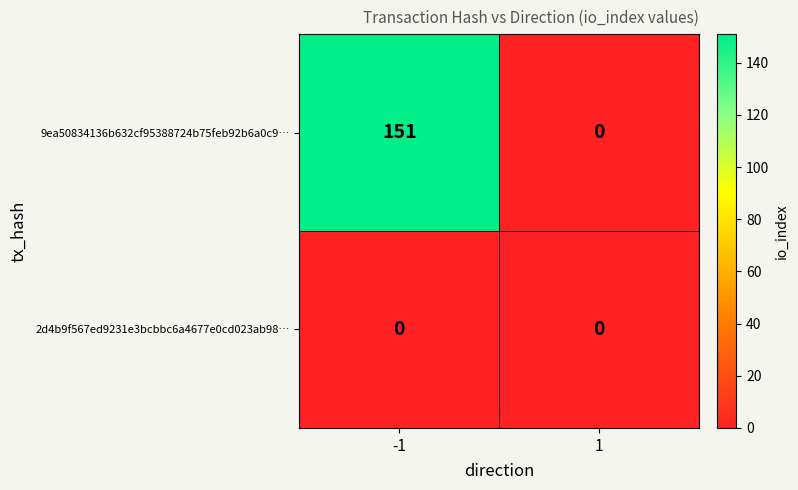

List the series in order of their overall mean, highest first.

9ea50834136b632cf95388724b75feb92b6a0c9…, 2d4b9f567ed9231e3bcbbc6a4677e0cd023ab98…